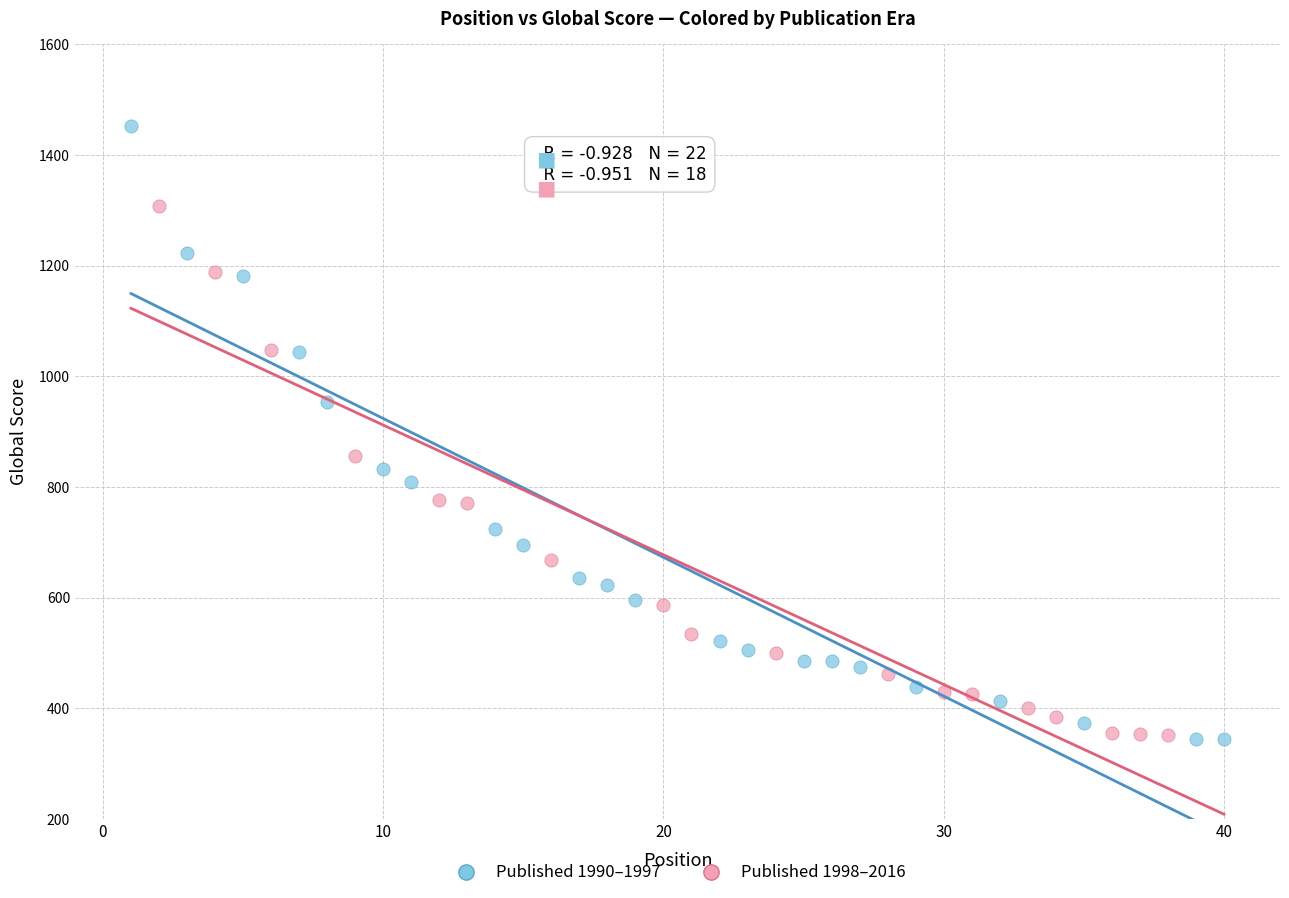

Which series reaches the maximum Y coordinate?

Published 1990–1997